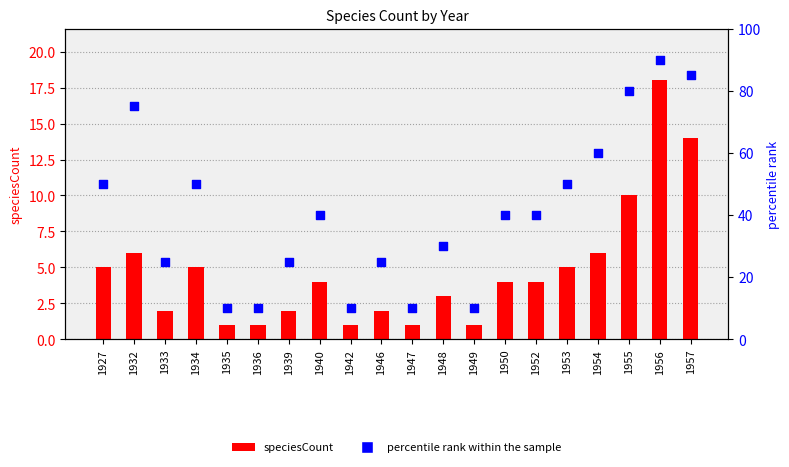

At how many categories does at least one series exceed 16?

15